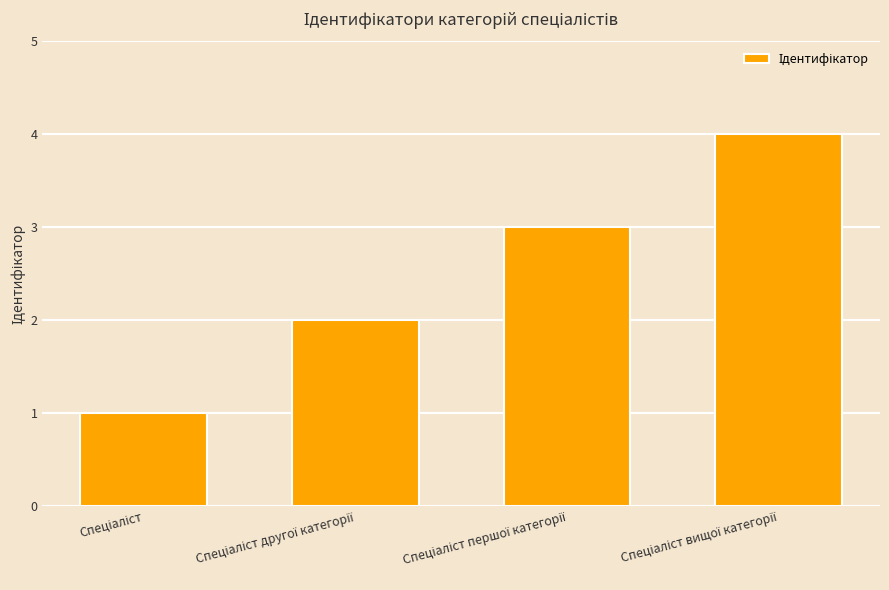

What is the difference between the maximum and minimum values?

3